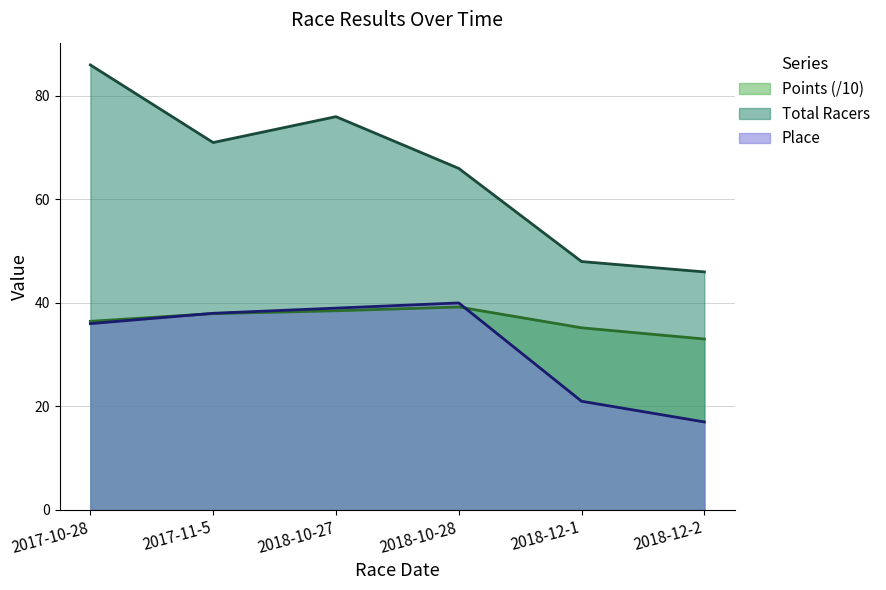

What is the total value across all series at 2018-12-2?

96.0